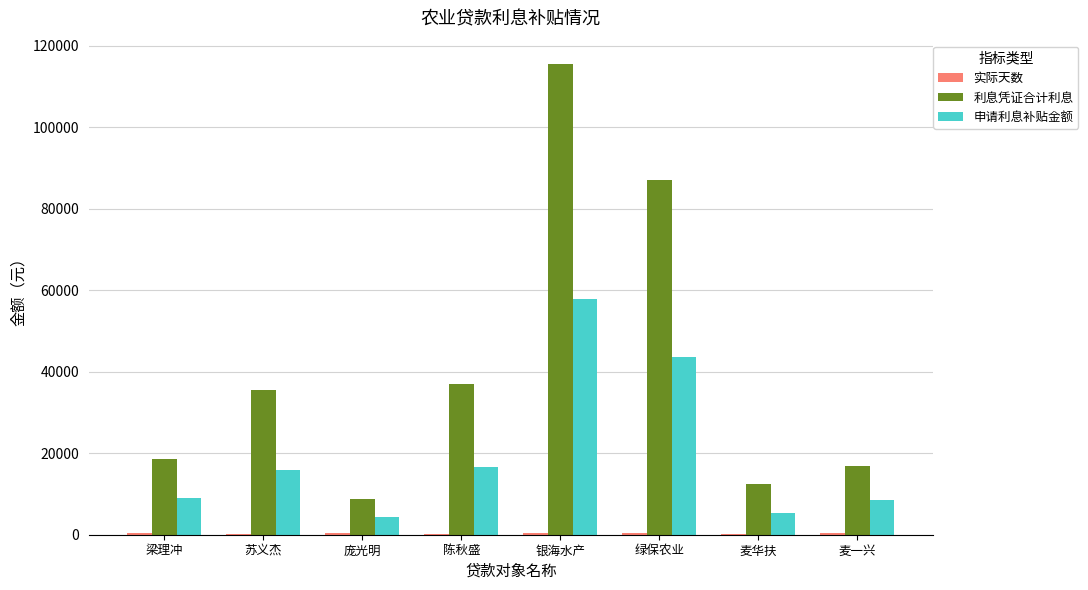

At which label is 利息凭证合计利息 closest to 62071?

绿保农业